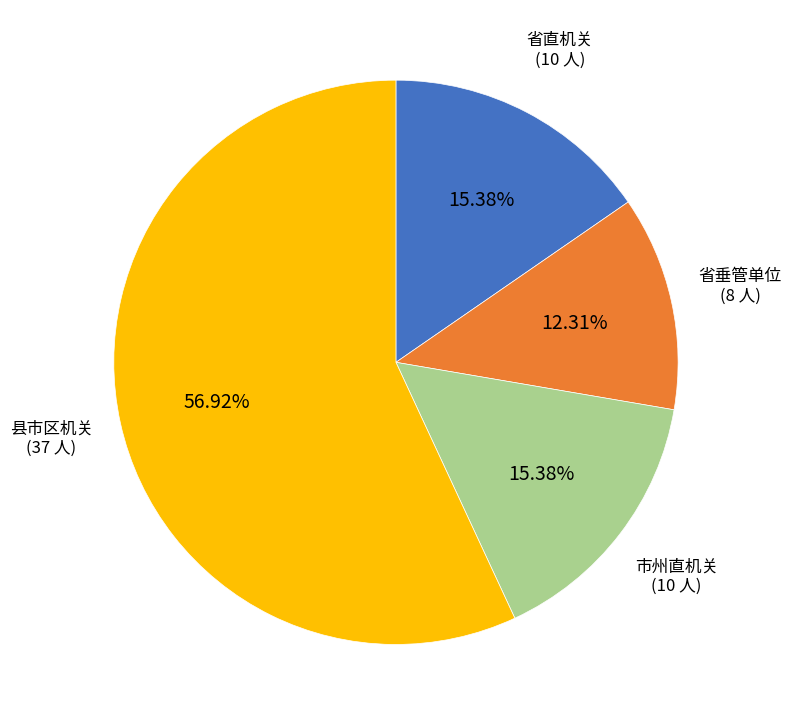

Approximately how many times larger is the value at 市州直机关 compared to 县市区机关?

0.3